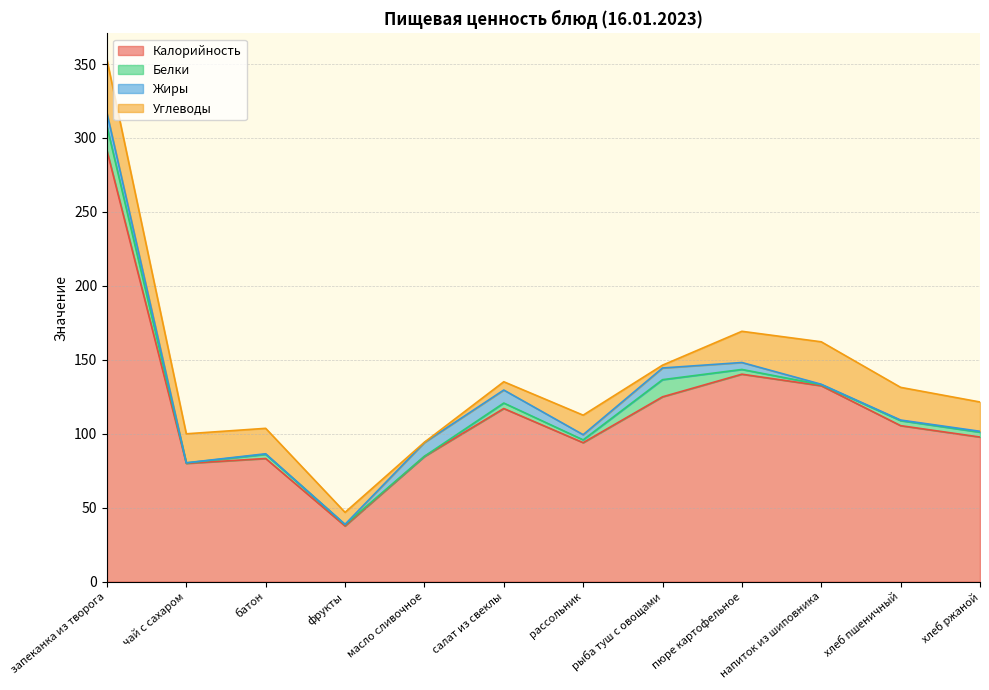

True or false: Калорийность has a value of 37.7 at фрукты.

True